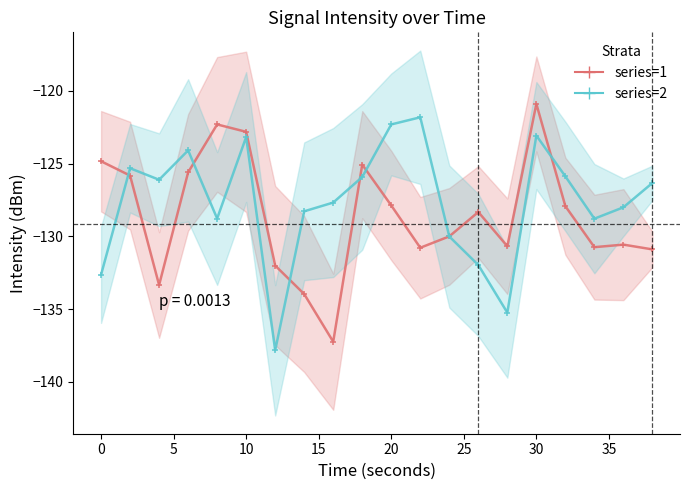

What is the value of the series=2 point at the 5th from the left?

-128.8